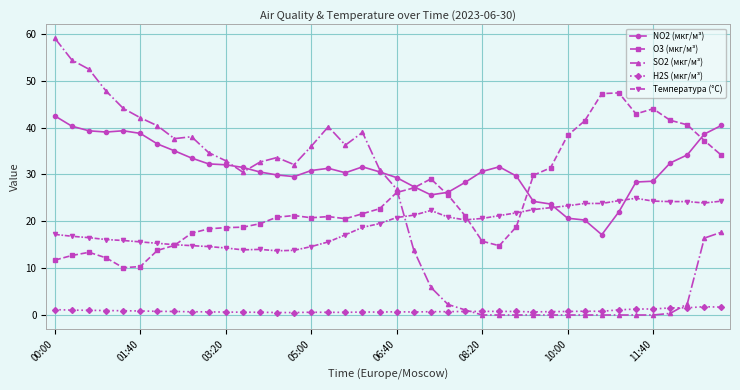

What is the average value of the Температура (°C) series?

19.2